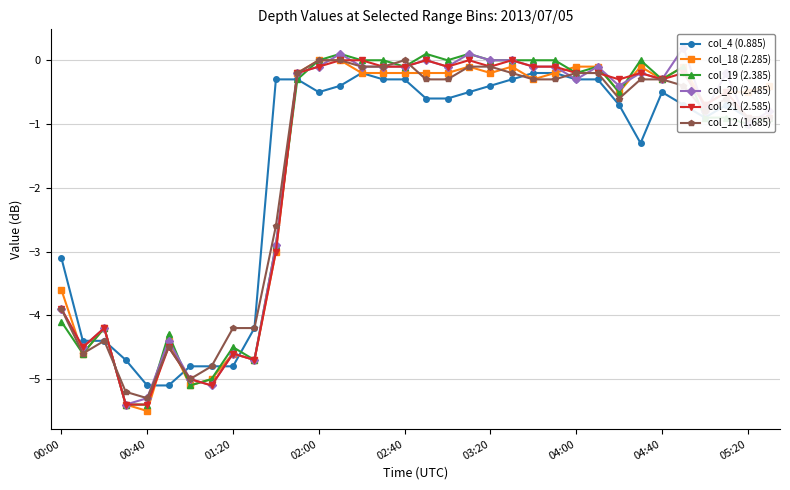

True or false: col_19 (2.385) and col_21 (2.585) intersect in this chart.

True